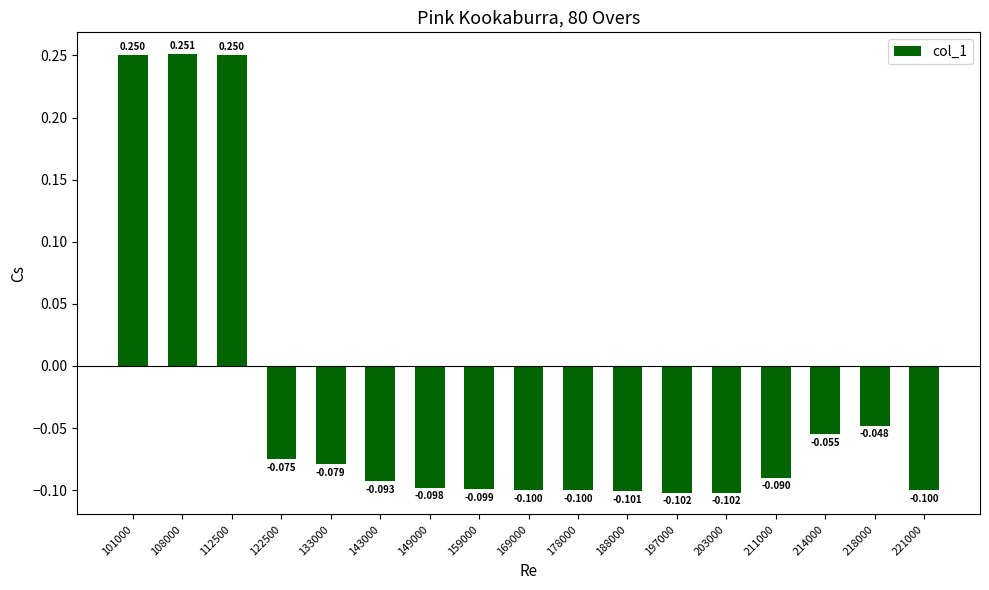

How many bars are there in total?

17